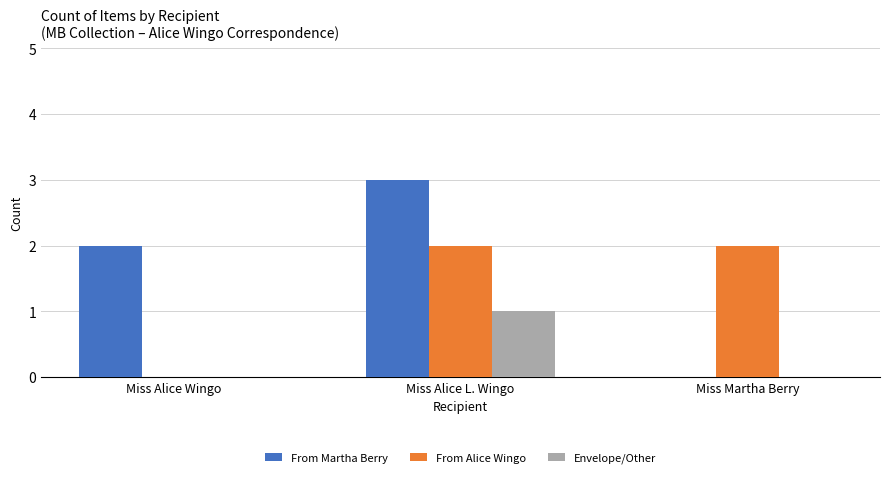

What is the sum of all From Alice Wingo values?

4